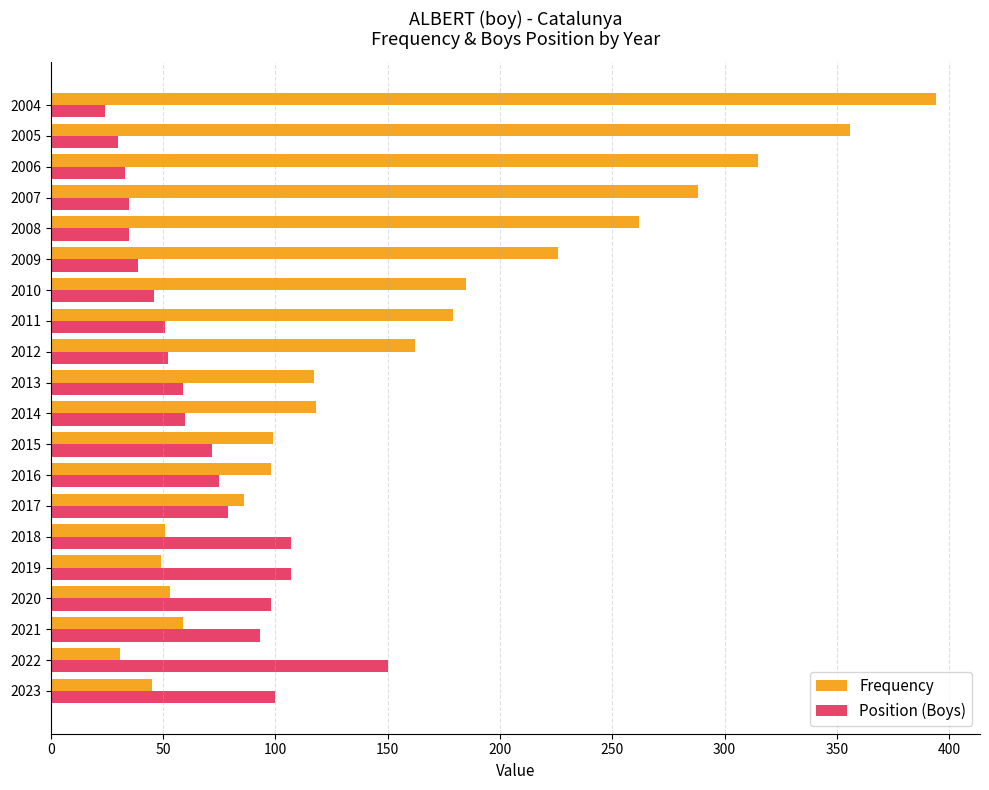

Rank the series by their average value, from lowest to highest.

Position (Boys), Frequency